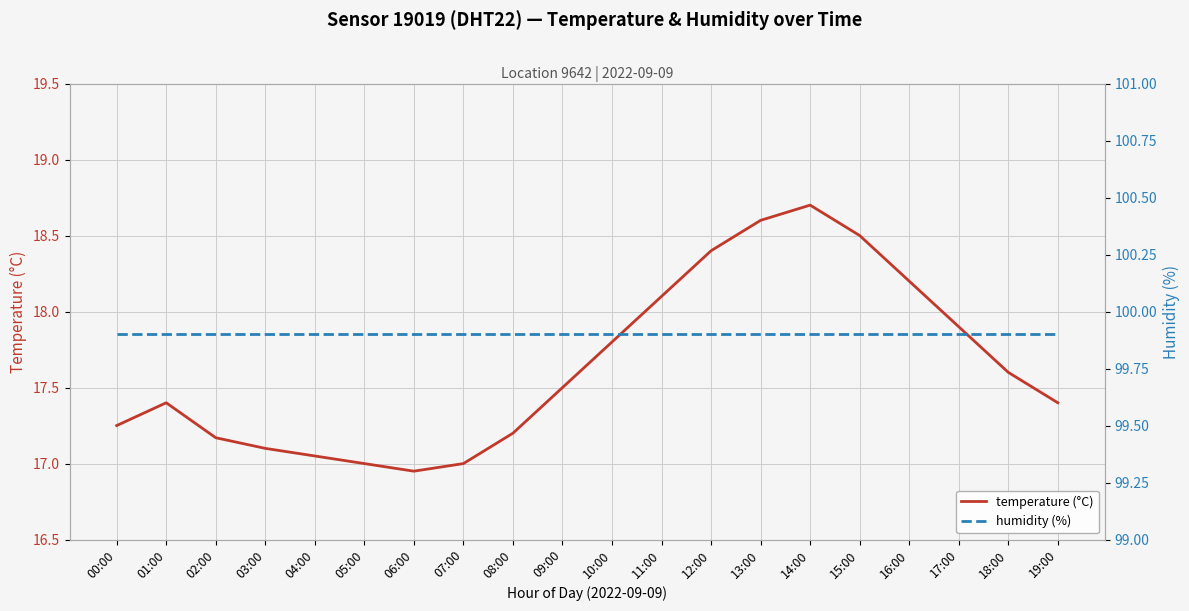

What is the approximate value of humidity (%) at 17:00?

99.9